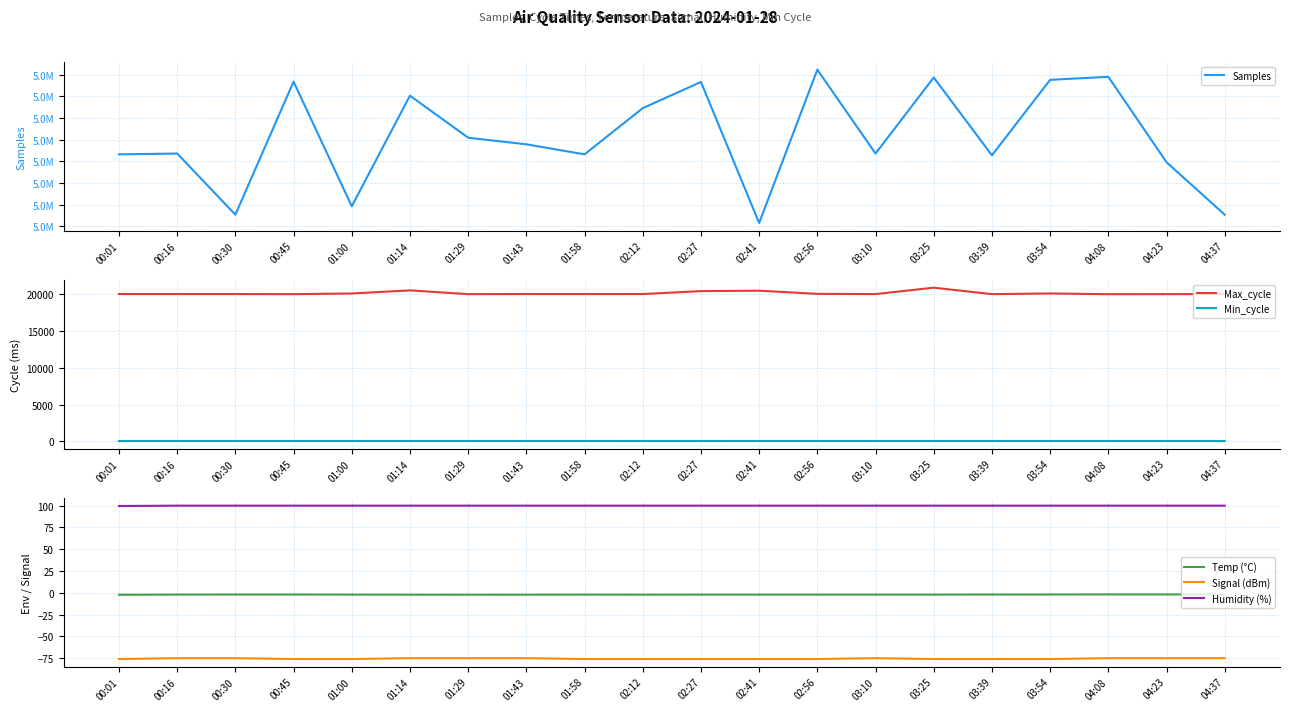

True or false: Humidity (%) and Temp (°C) cross at least once.

False